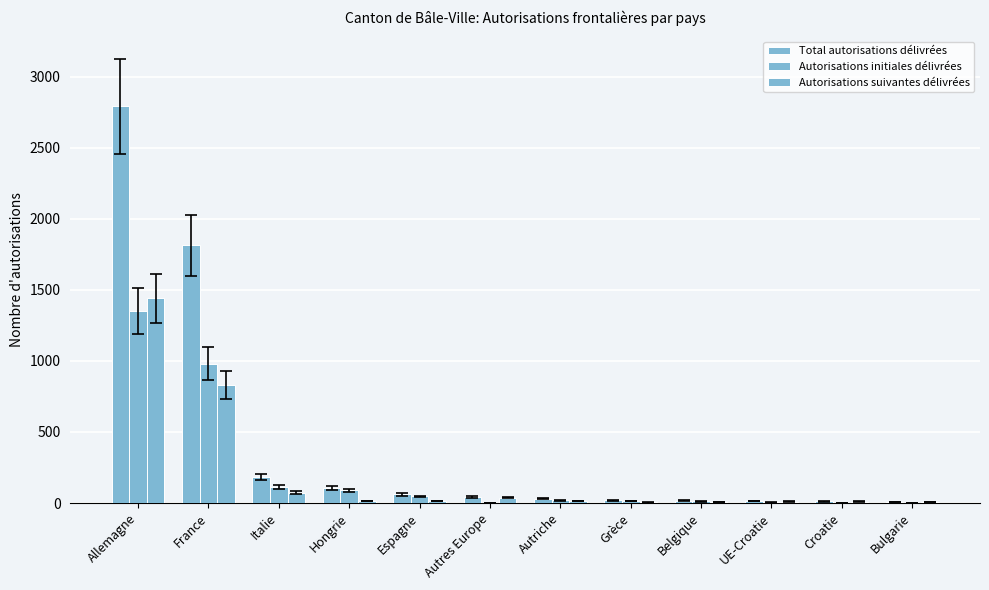

Does the chart contain stacked bars?

No